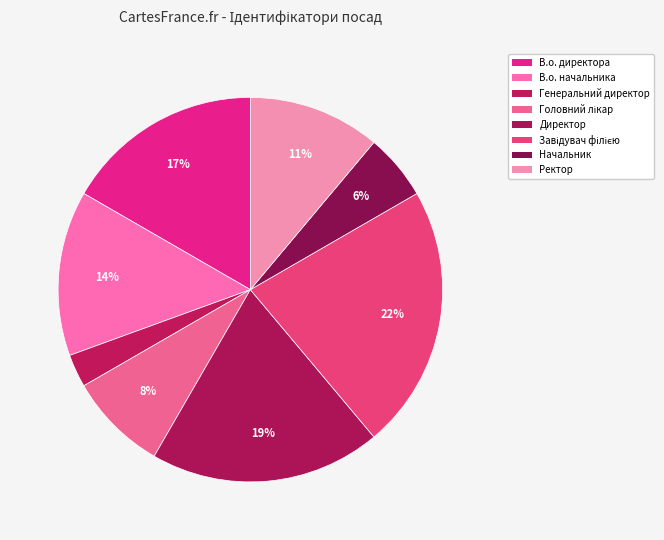

Does В.о. начальника account for over 50% of the chart?

No